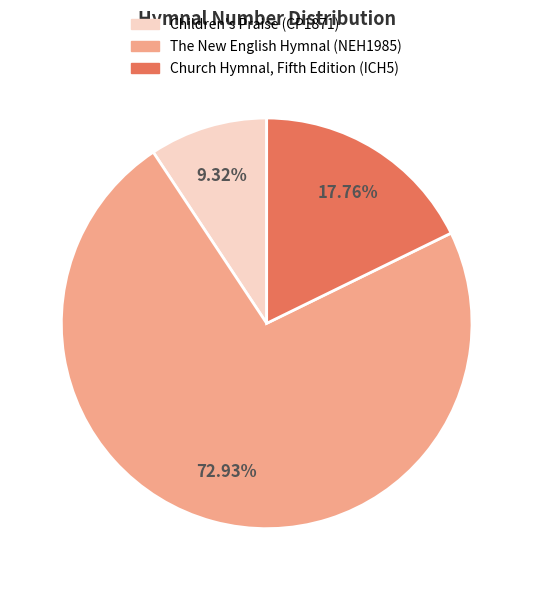

What percentage is the Children's Praise (CP1871) slice, to the nearest percent?

9%